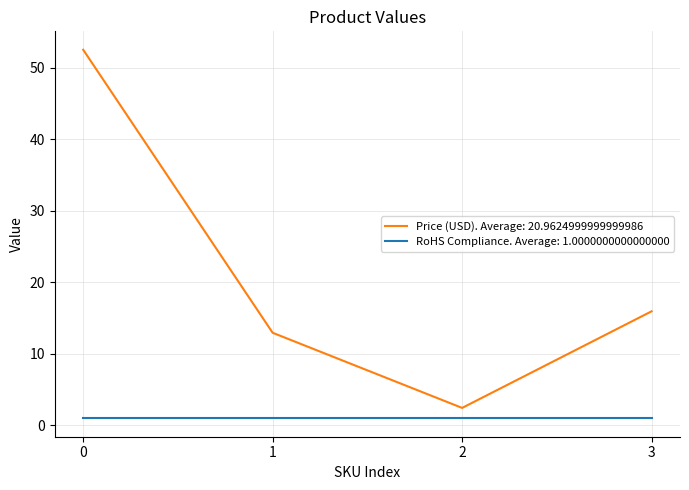

Which series has the largest range (max minus min)?

Price (USD). Average: 20.9624999999999986